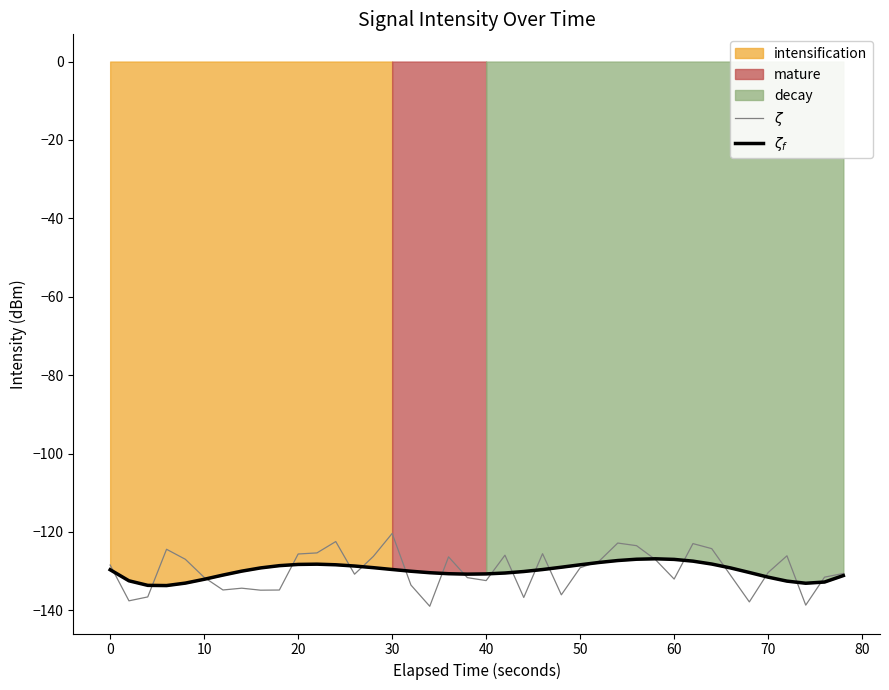

How many data points in $\zeta_f$ are above -129?

13